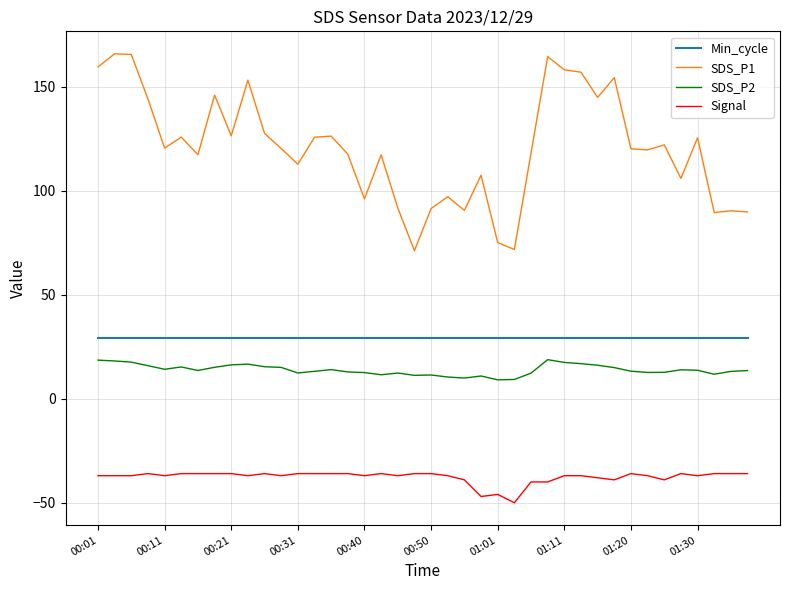

What is the difference between the maximum and minimum values in the Signal series?

14.0